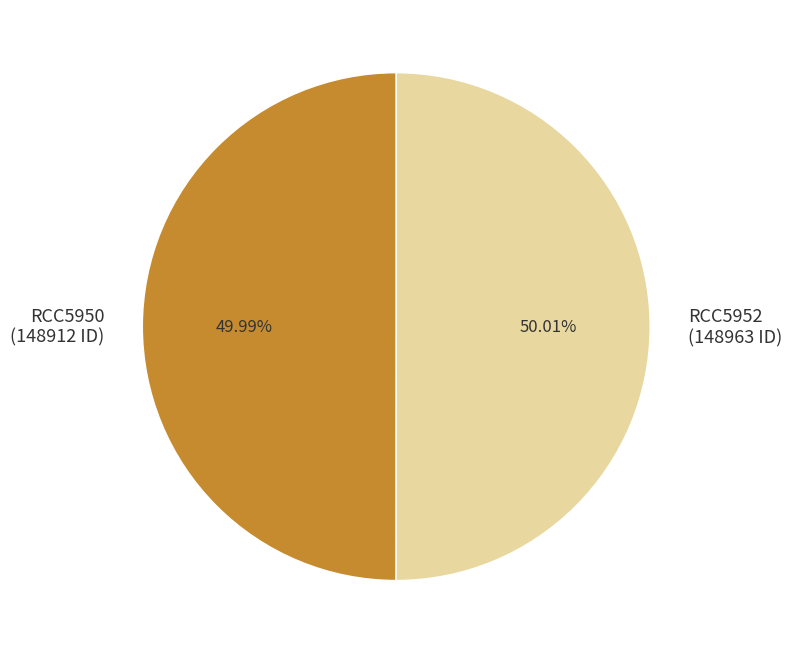

Combined, what portion of the pie is RCC5952 and RCC5950?

100.0%